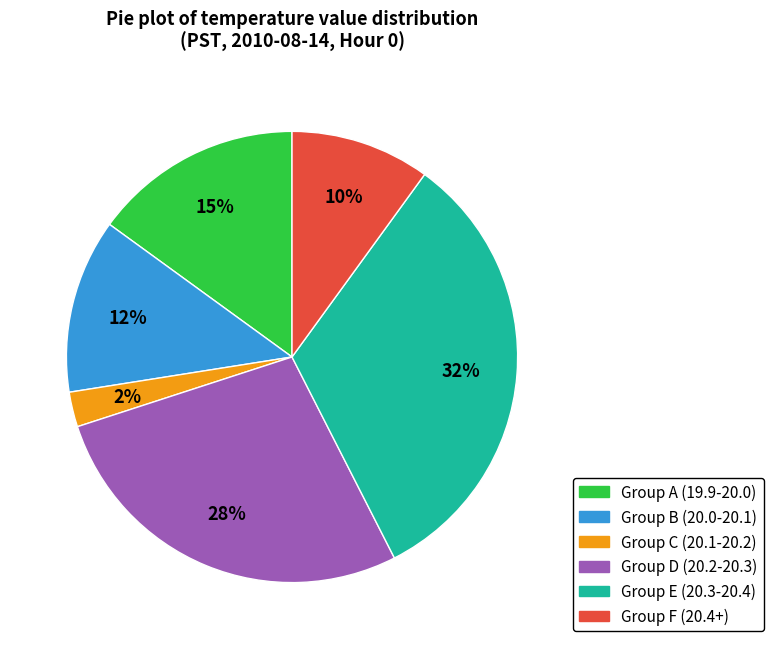

Is there a majority slice in this chart?

No